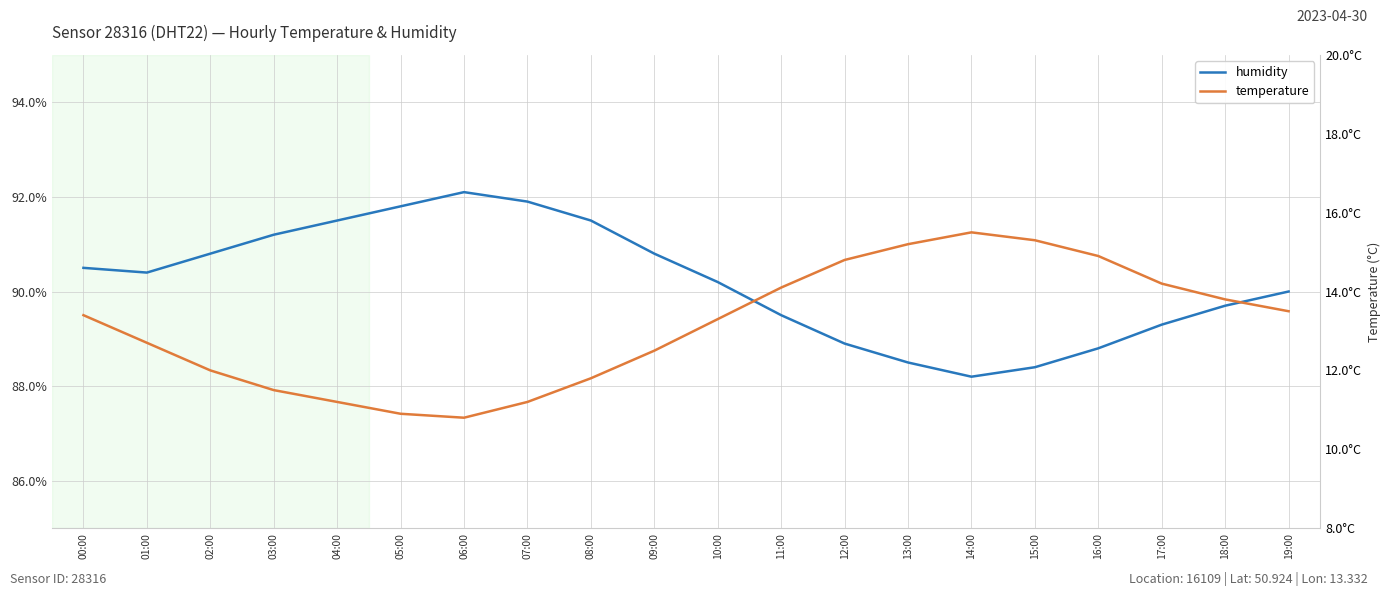

Between 11:00 and 17:00, which is larger?

11:00